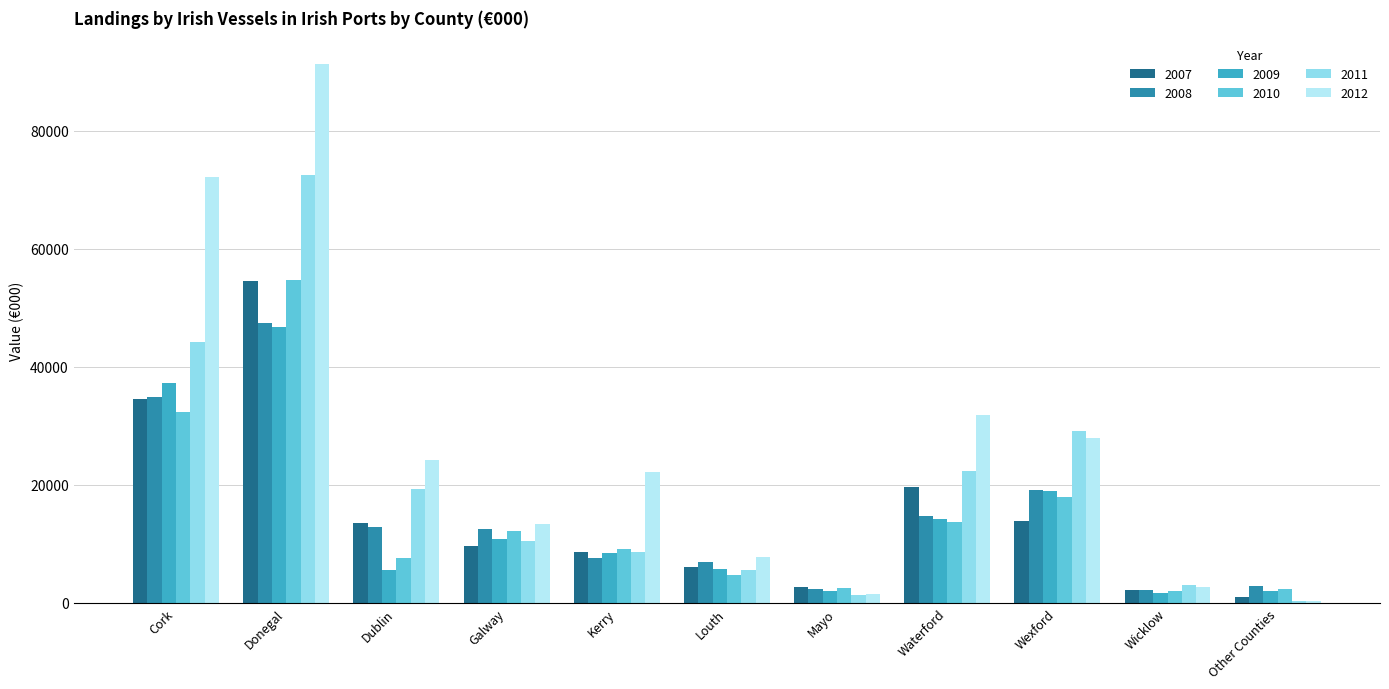

Which series has the largest range (max minus min)?

2012